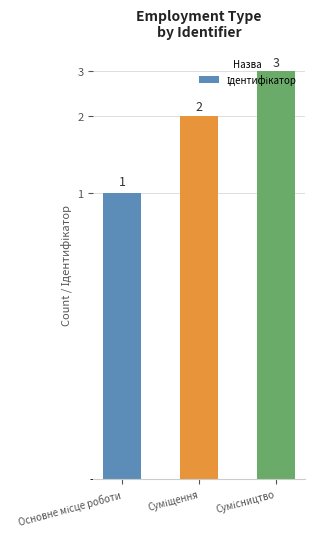

Does the chart contain any negative values?

No